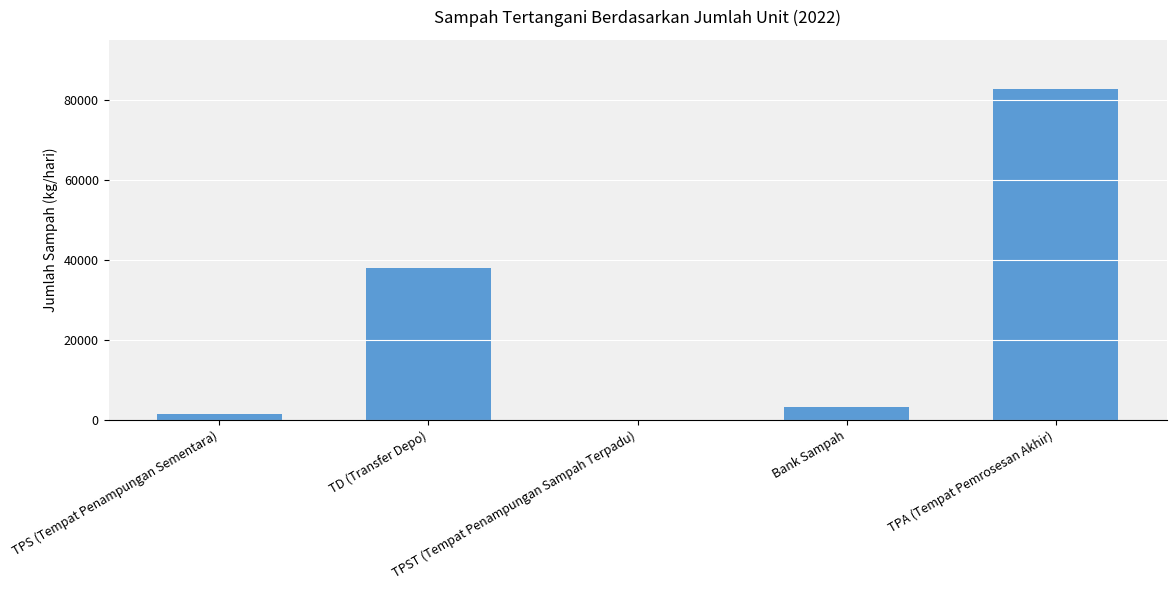

What is the difference between the values at TPST (Tempat Penampungan Sampah Terpadu) and TD (Transfer Depo)?

38111